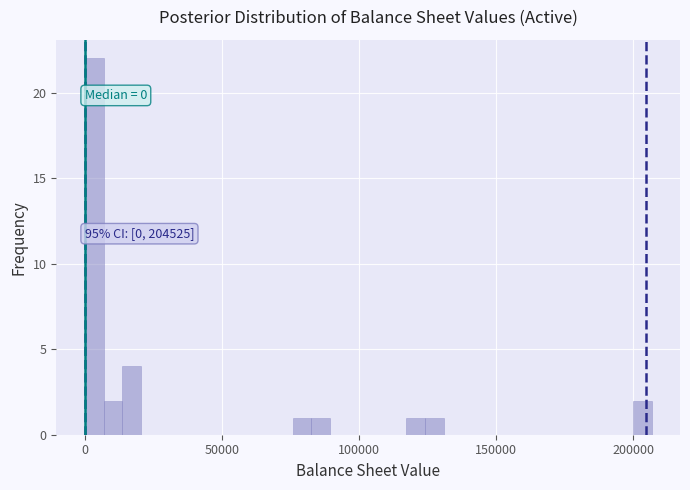

Read against the x-axis, roughly where is the centre of the tallest bar?

5000